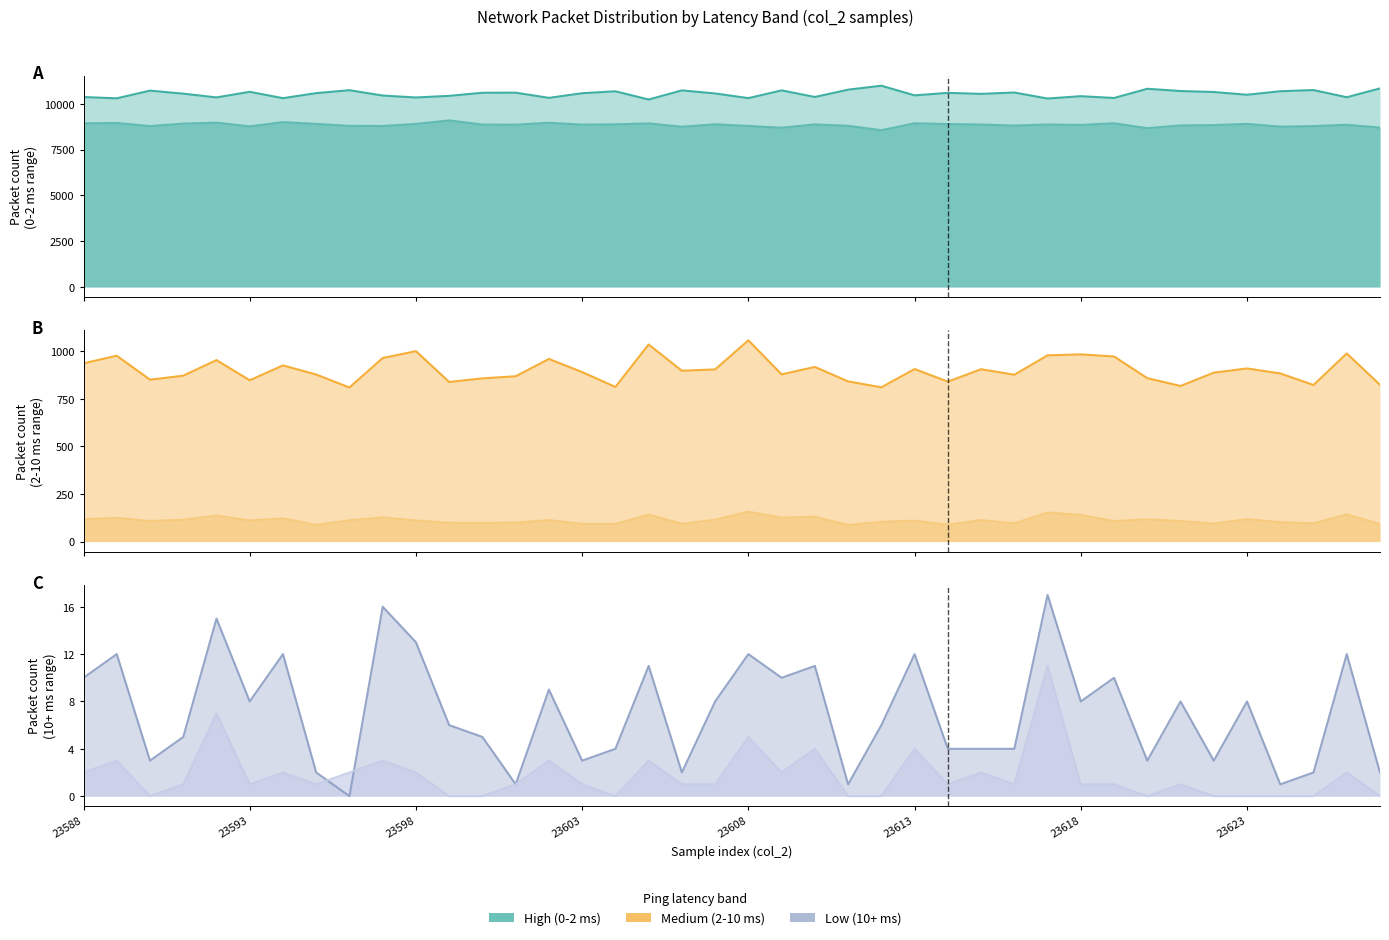

Which category has the highest value across all series?

23612